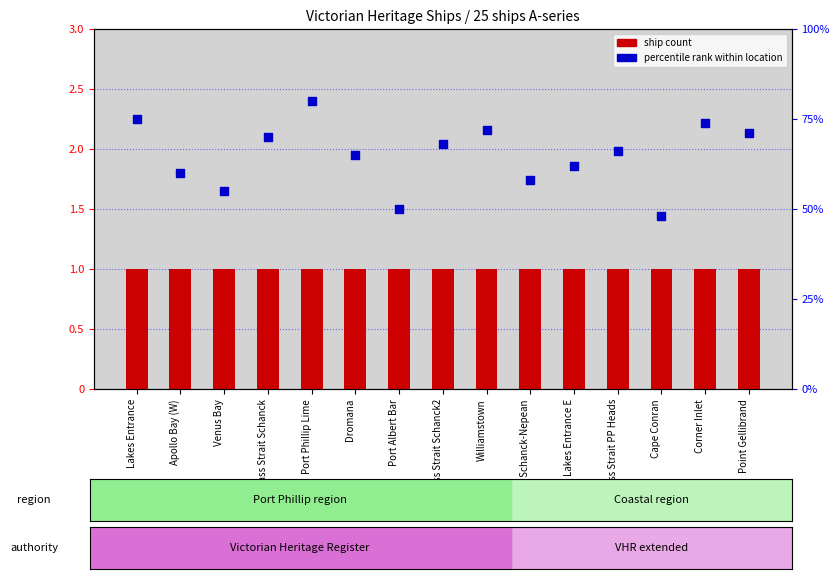

Which series contains the highest Y value?

percentile rank within location